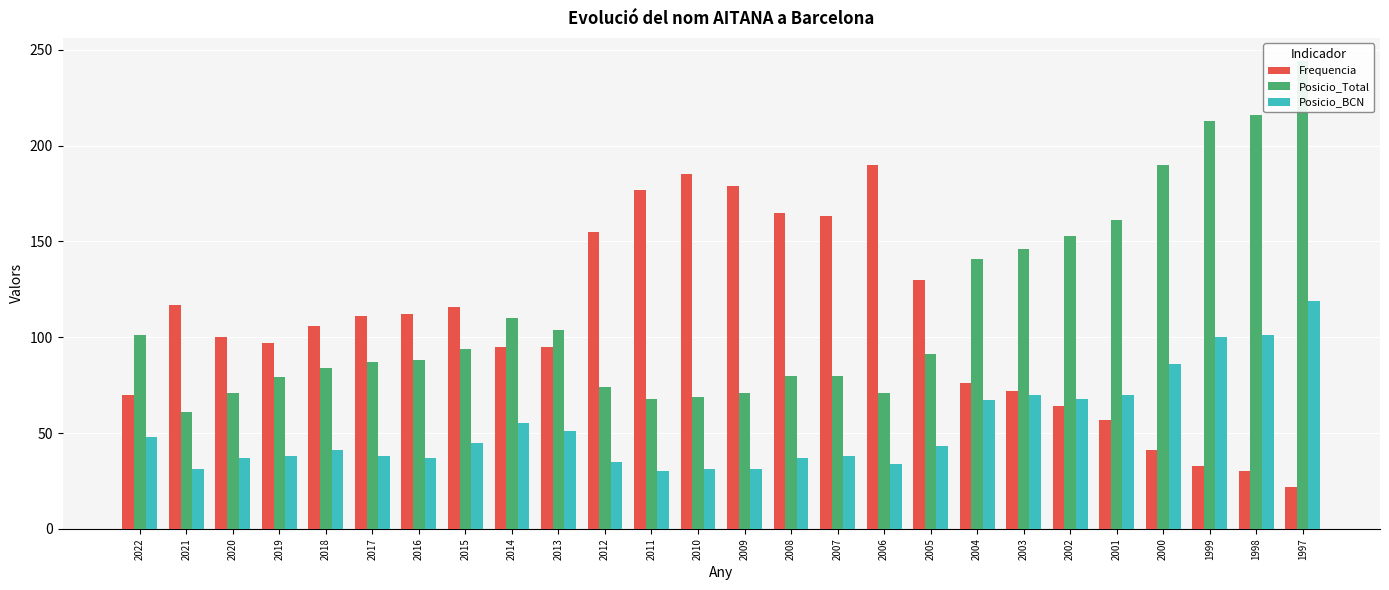

What is the difference between the Posicio_Total values at 2013 and 2009?

33